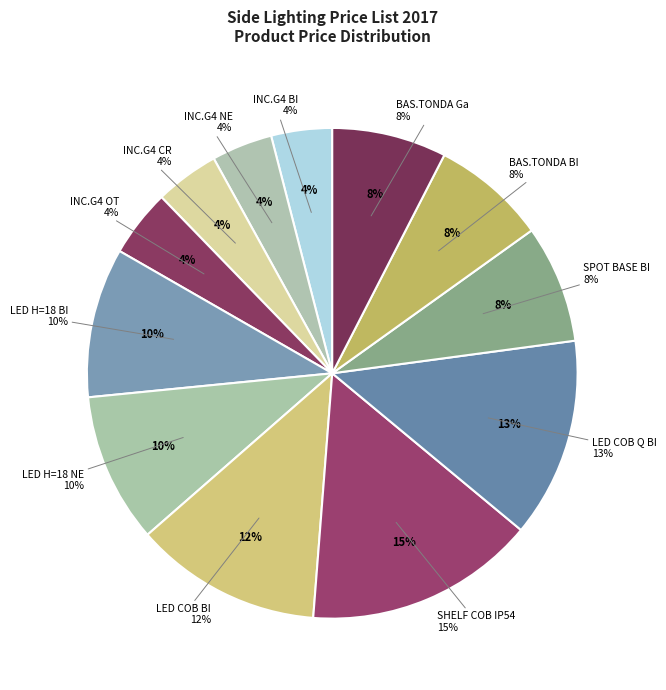

Count the number of slices in the pie.

12